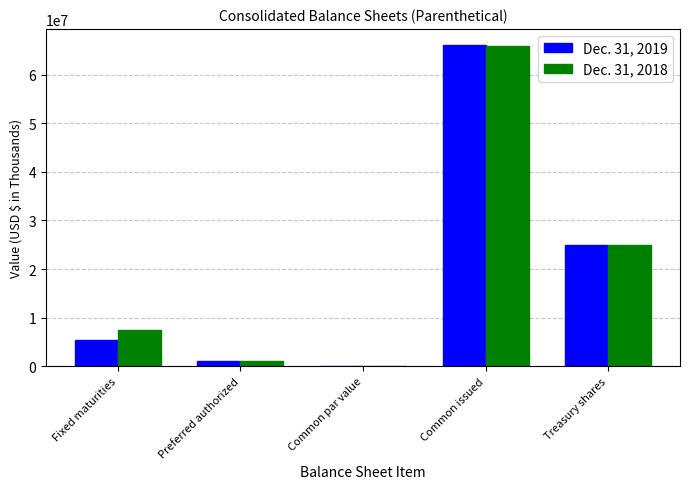

What is the sum of all Dec. 31, 2018 values?

99044764.0